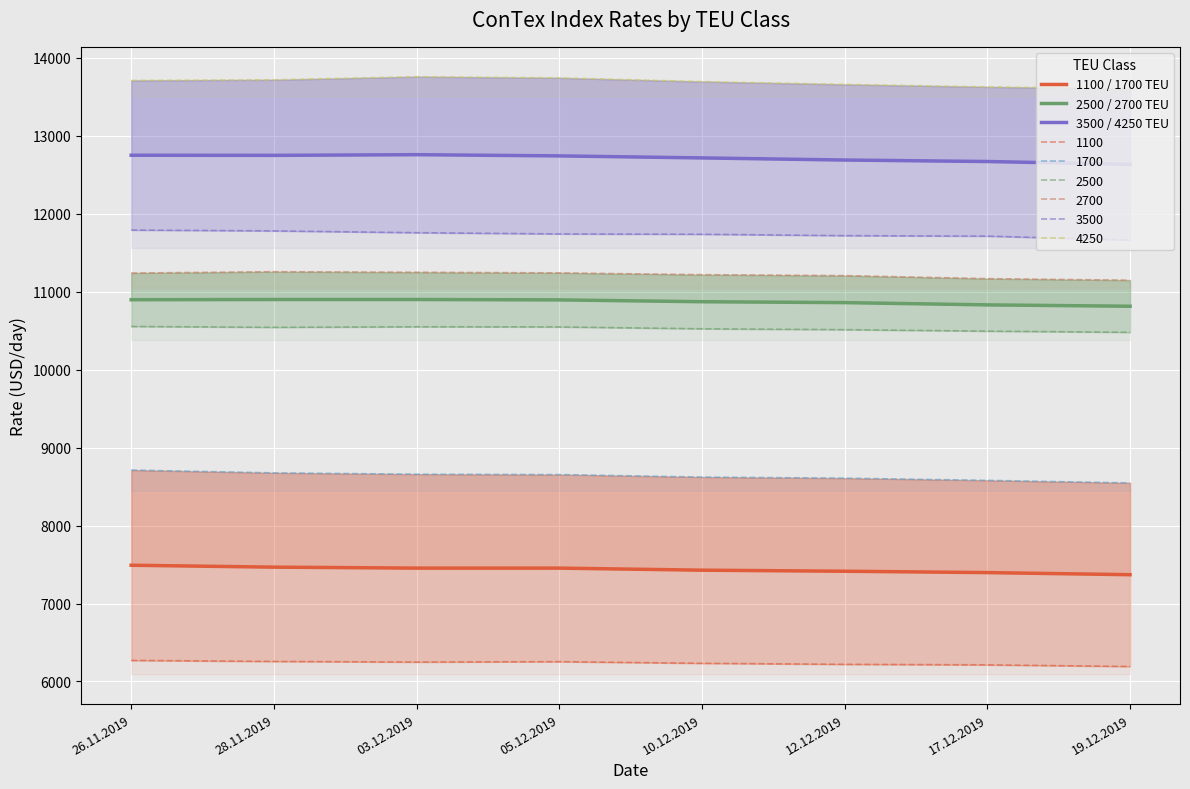

Reading left to right, what are all the values shown in this chart?

1100 / 1700 TEU: 7491.0	7466.5	7454.0	7454.0	7427.5	7414.0	7396.5	7369.5
2500 / 2700 TEU: 10897.5	10900.5	10900.5	10895.5	10872.0	10860.5	10831.5	10814.0
3500 / 4250 TEU: 12751.5	12750.0	12758.5	12743.0	12717.0	12690.0	12671.0	12634.5